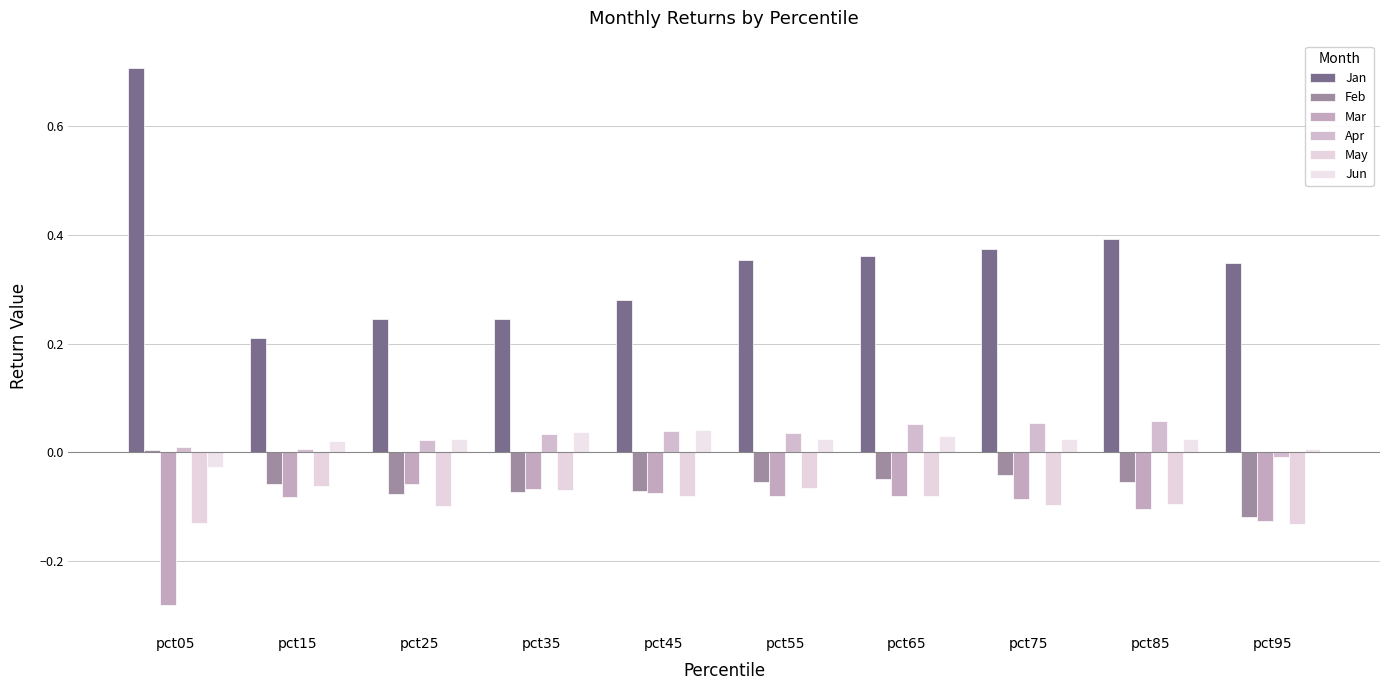

How many groups of bars are there?

10